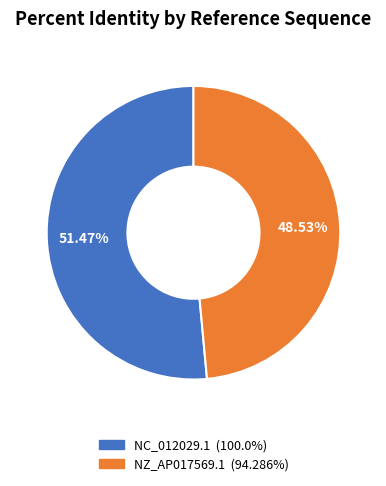

Is it true that NC_012029.1 is 51% of the pie?

True